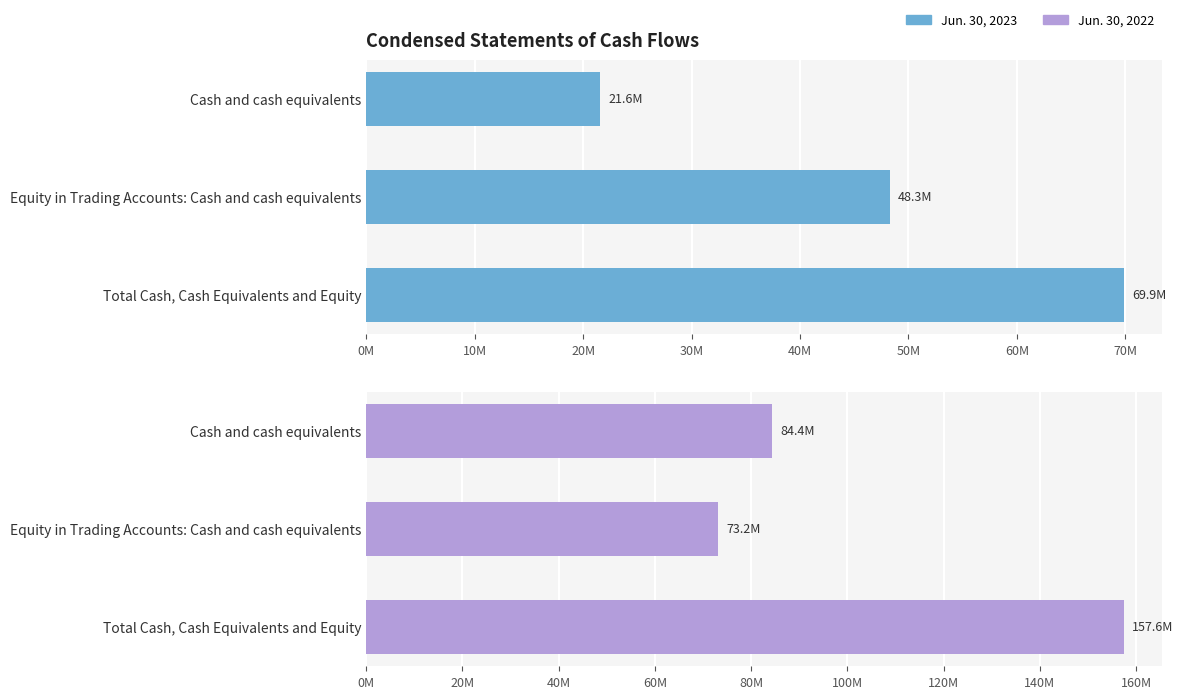

How many values in the Jun. 30, 2022 series exceed 84397916?

1